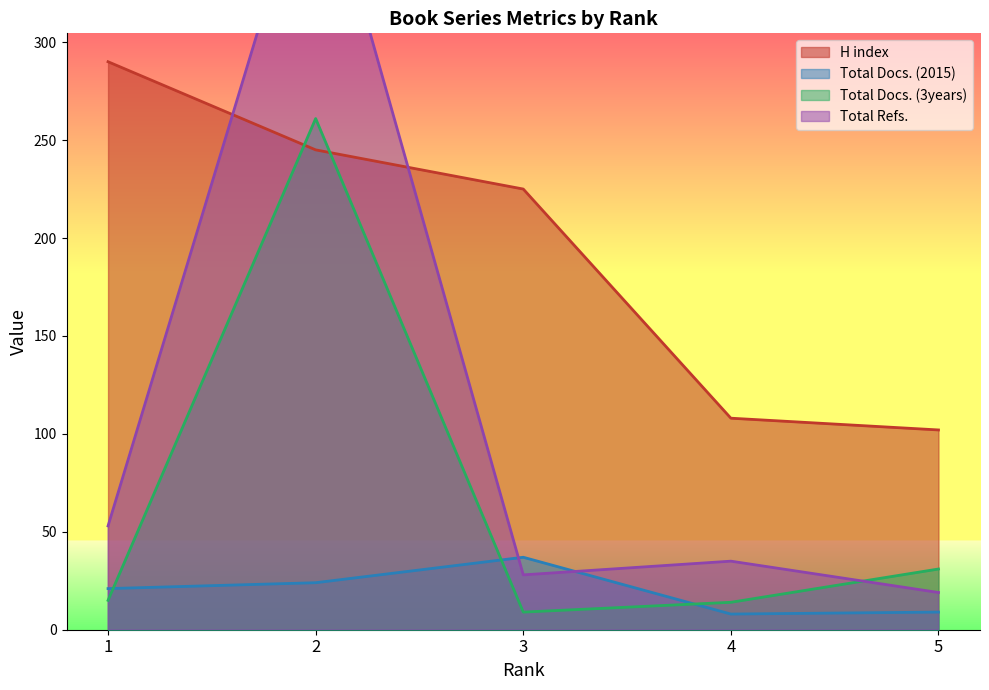

What is the highest value of the Total Docs. (2015) series?

37